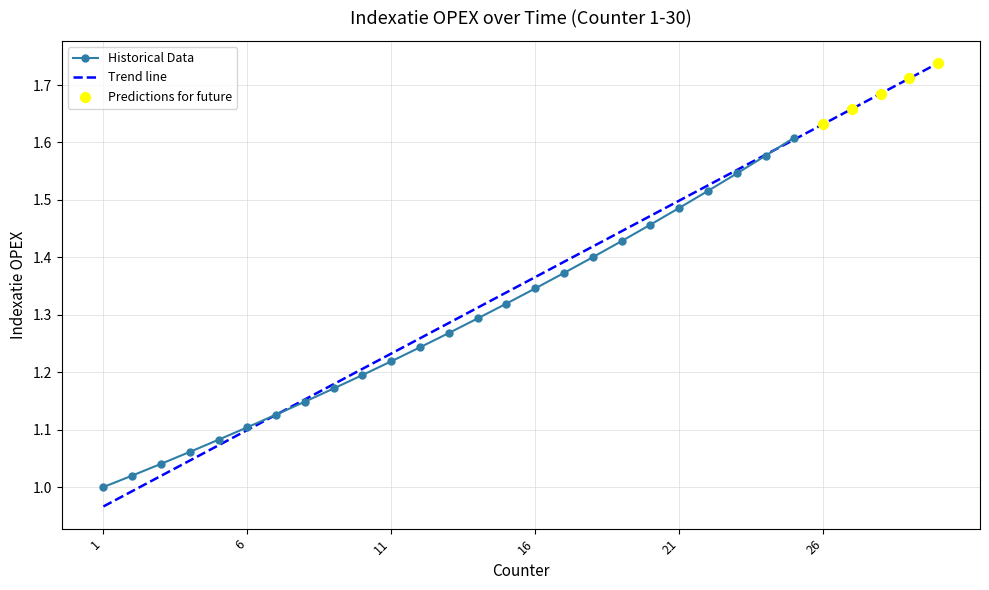

Between 13 and 14, which is larger?

14